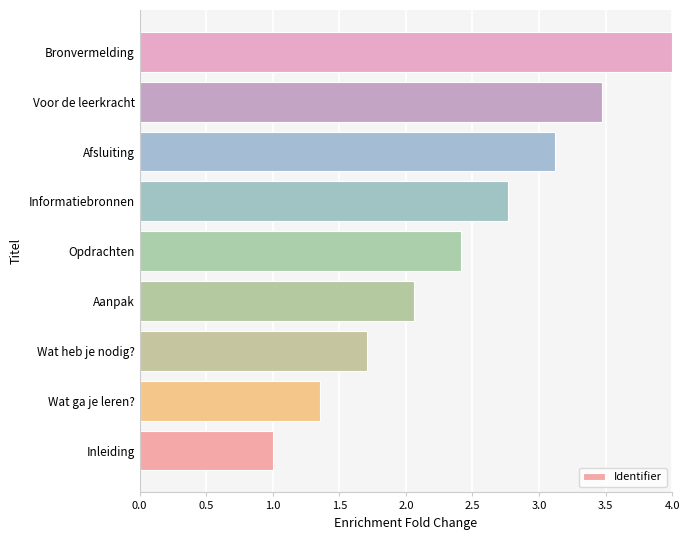

What is the ratio of the value at Informatiebronnen to the value at Inleiding?

2.8